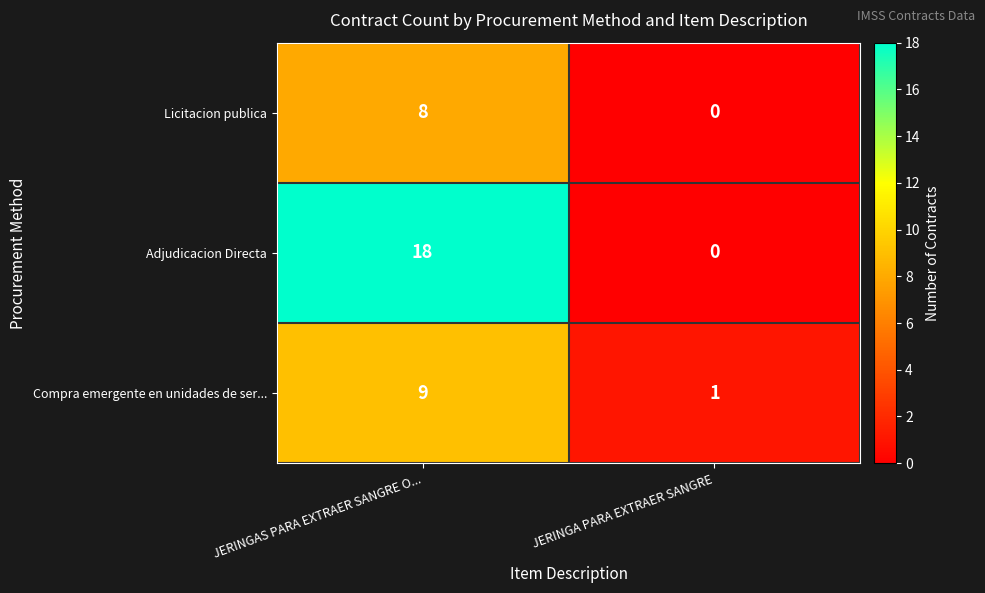

List the series in order of their overall mean, lowest first.

Licitacion publica, Compra emergente en unidades de ser..., Adjudicacion Directa